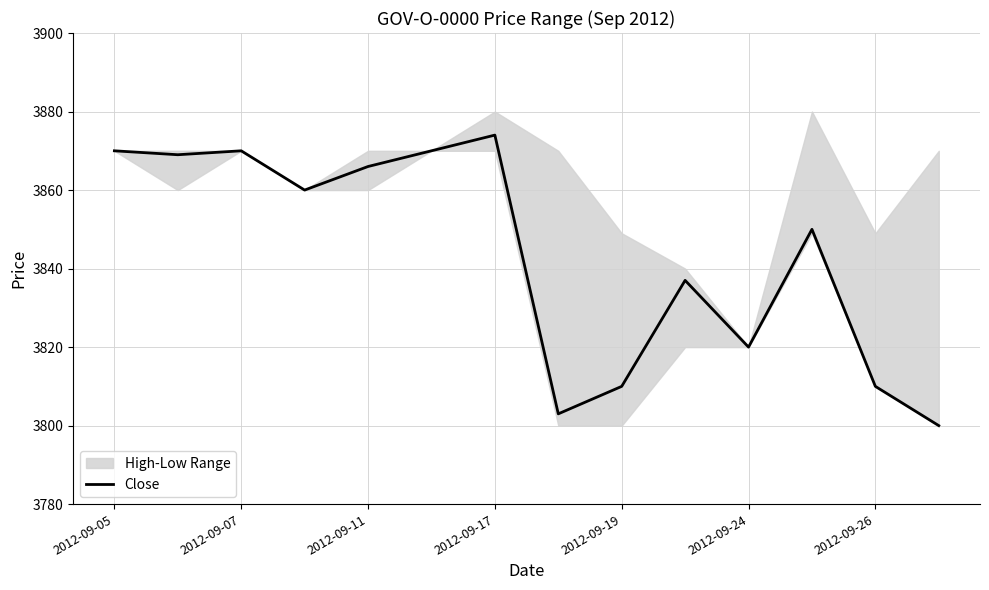

Is it true that the value at 7 is 3803?

True